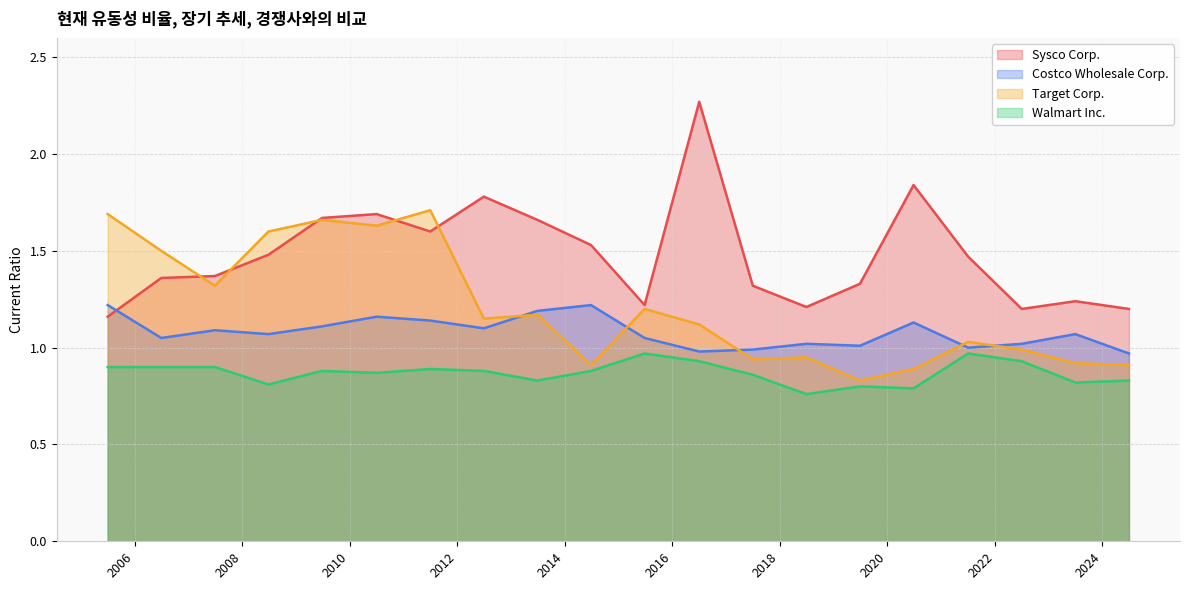

Which category has the highest value in the Target Corp. series?

2011-07-02